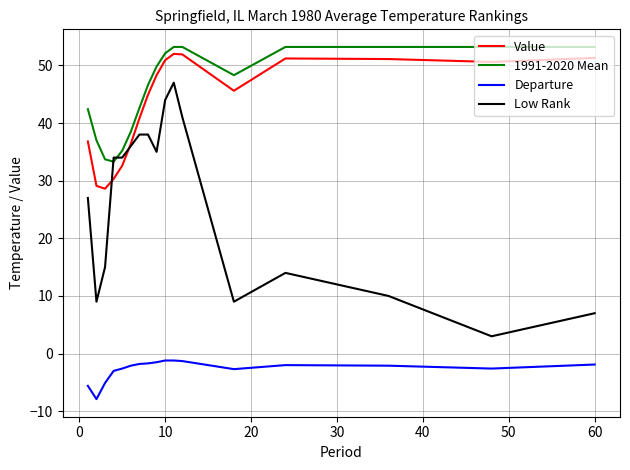

Which series has the widest spread of values?

Low Rank